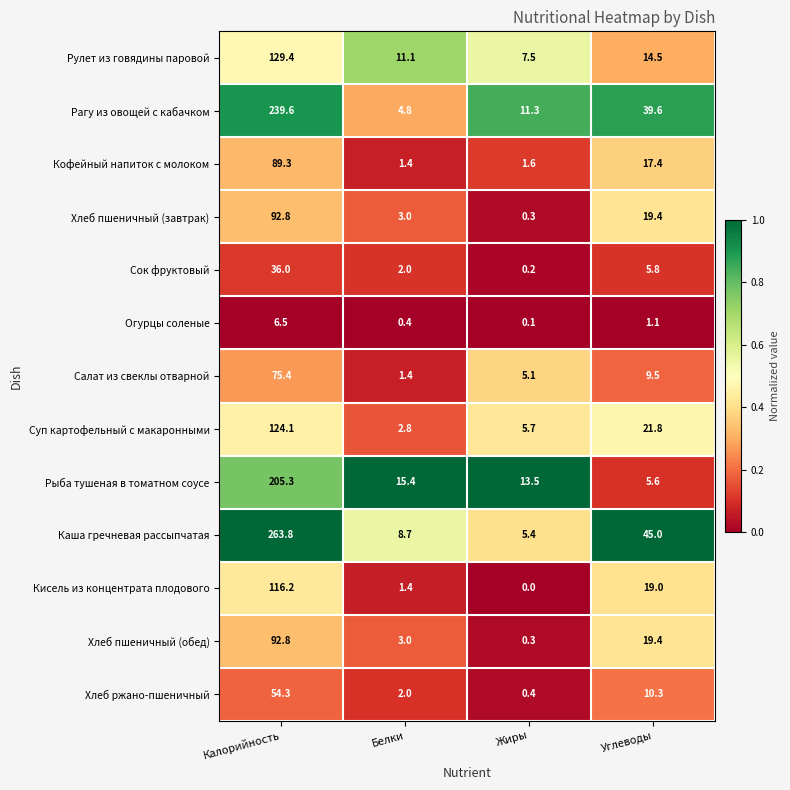

At how many categories does at least one series exceed 0?

4